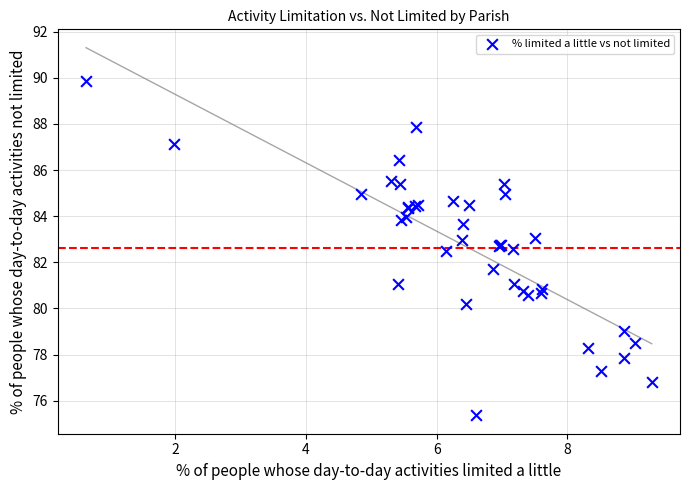

What Y value in the scatter plot is closest to 82?

81.7